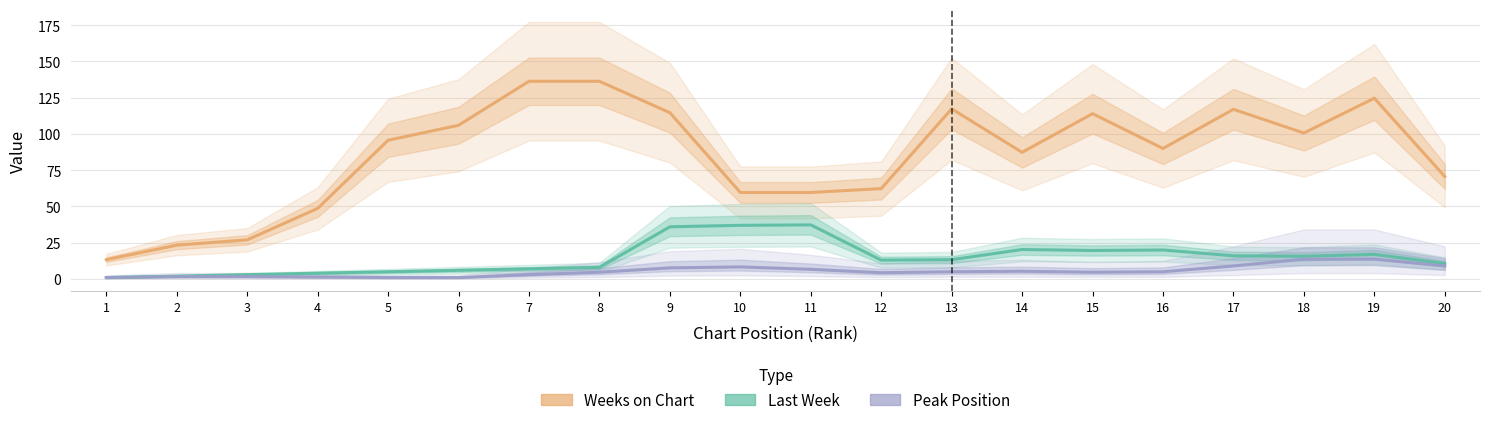

What is the difference between the Peak Position values at 15 and 16?

0.3